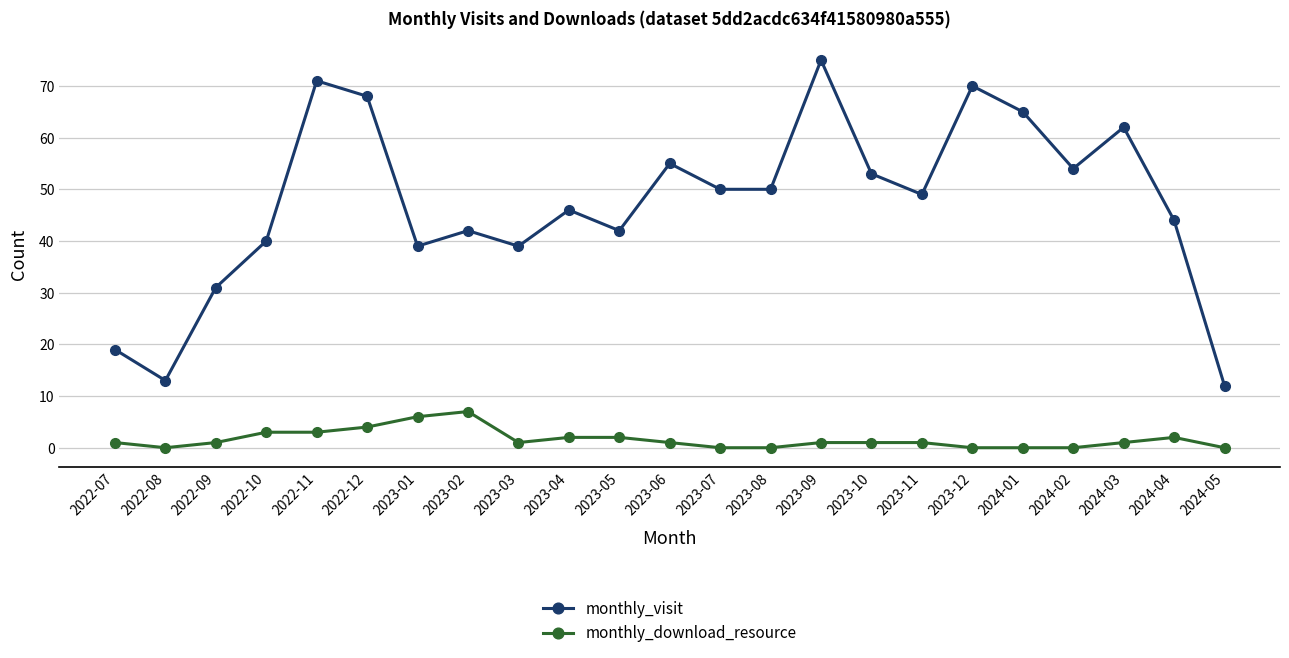

What is the sum of all monthly_download_resource values?

37